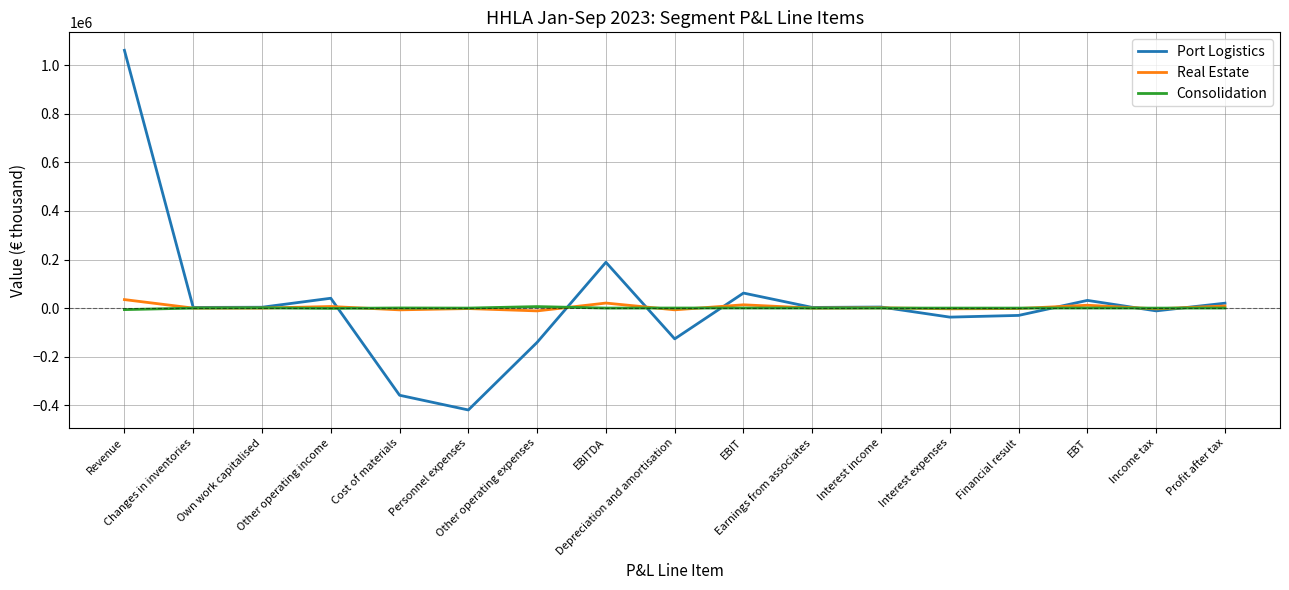

What is the lowest value of the Port Logistics series?

-419515